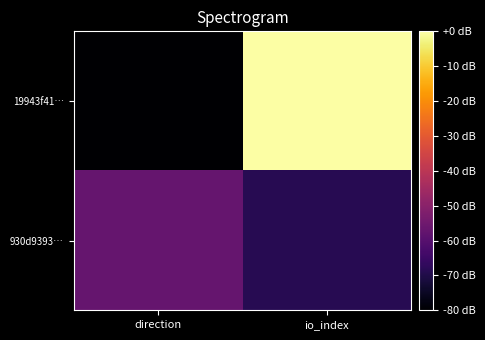

Count the number of data series in this chart.

2